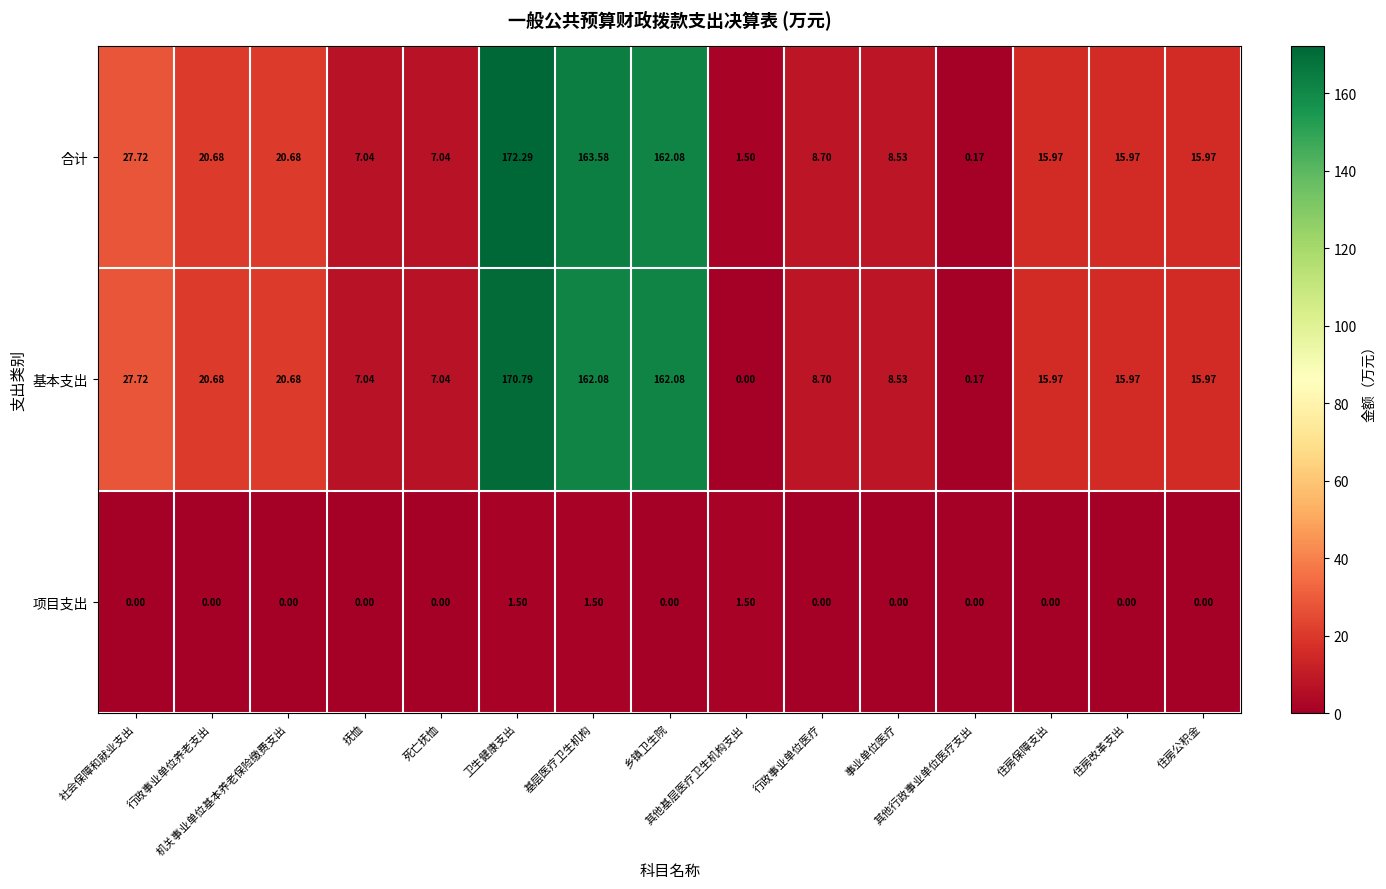

What is the greatest value displayed?

172.3